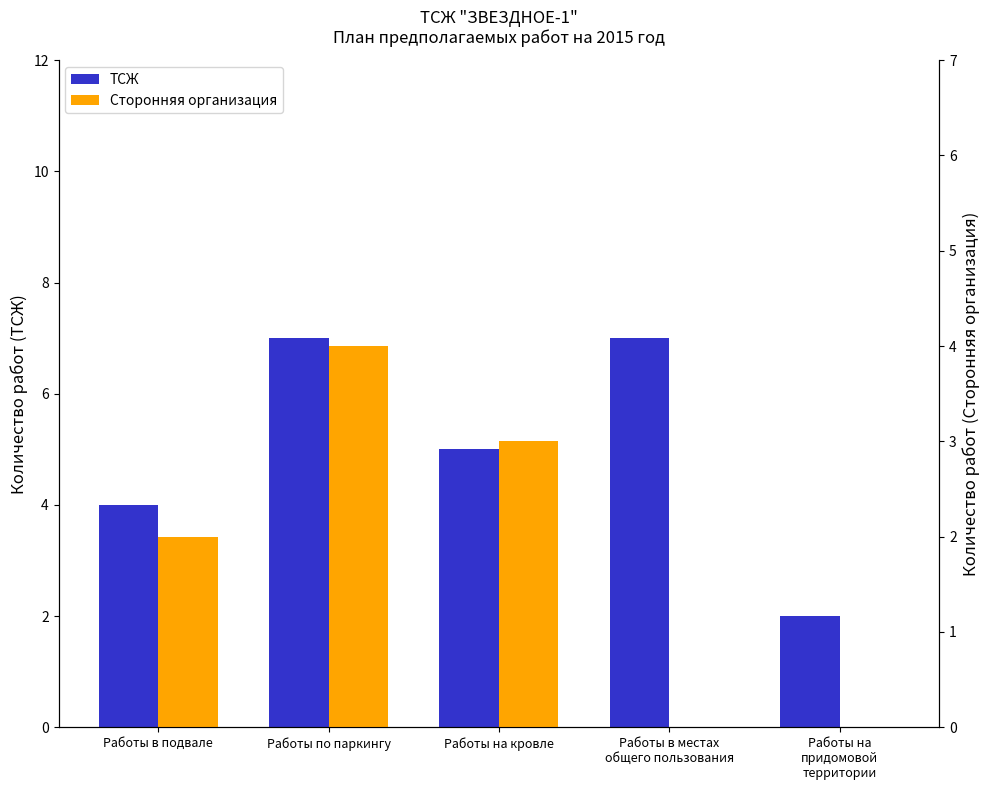

Which series has the largest range (max minus min)?

ТСЖ